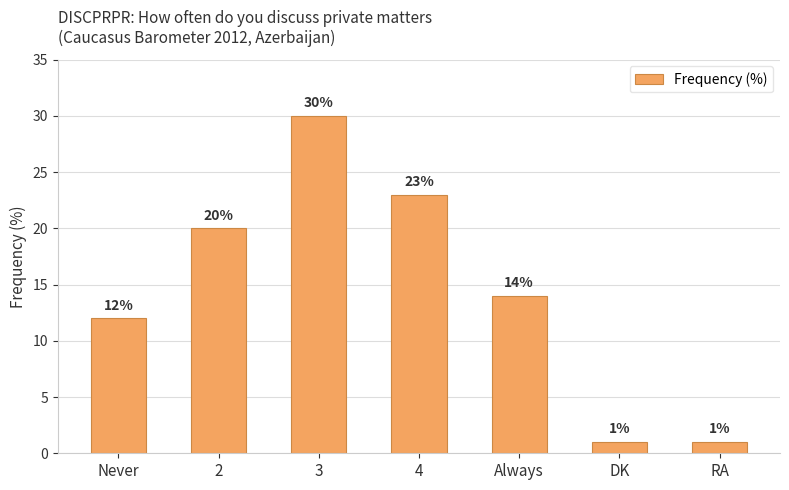

At which label is the value closest to 15?

Always